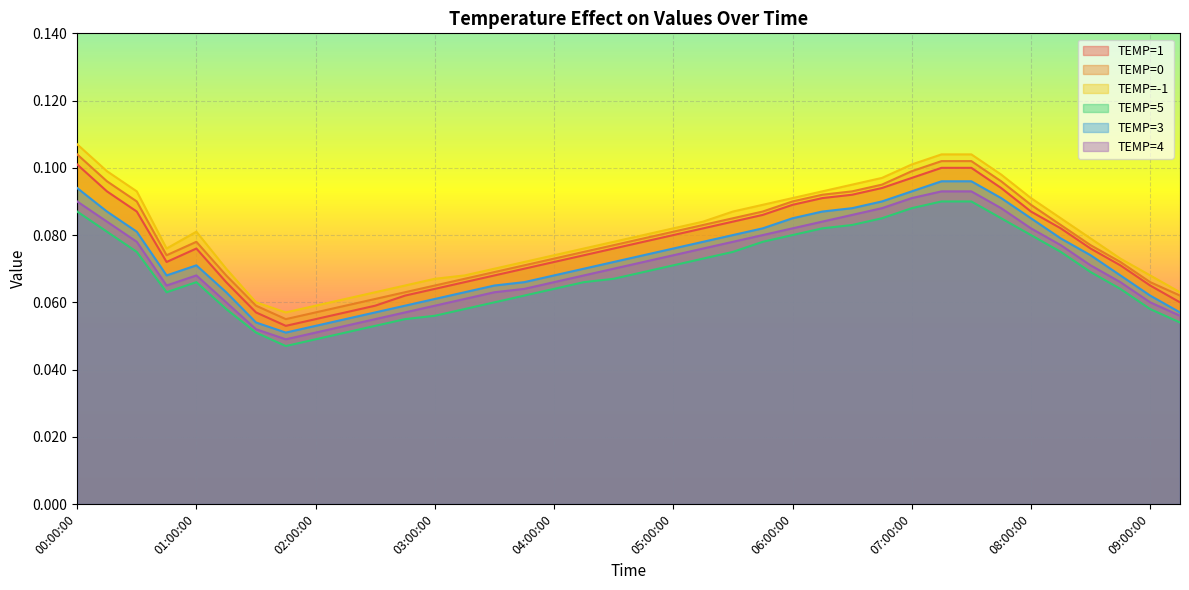

Is it true that TEMP=3 equals 0.1 at 08:00:00?

False